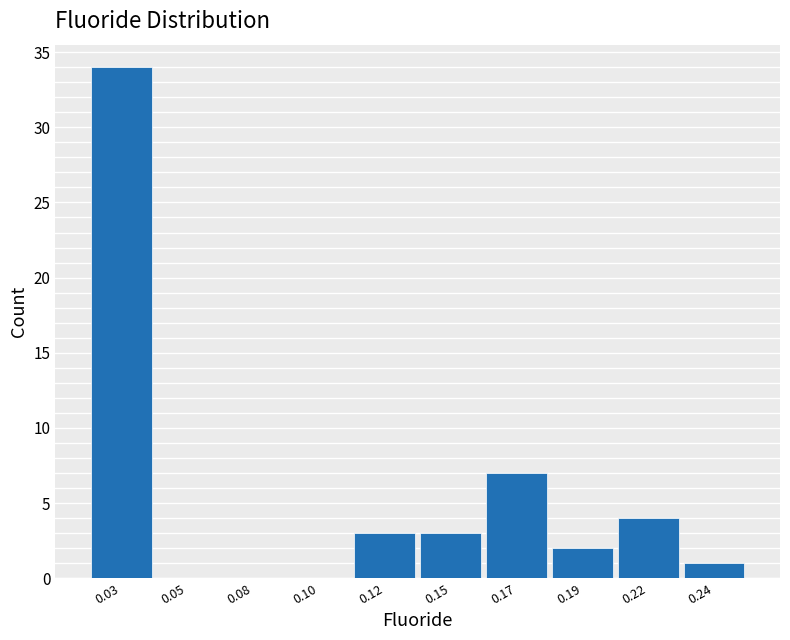

Reading right to left, transcribe all the data shown in this chart.

0.24=1	0.22=4	0.19=2	0.17=7	0.15=3	0.12=3	0.10=0	0.08=0	0.05=0	0.03=34